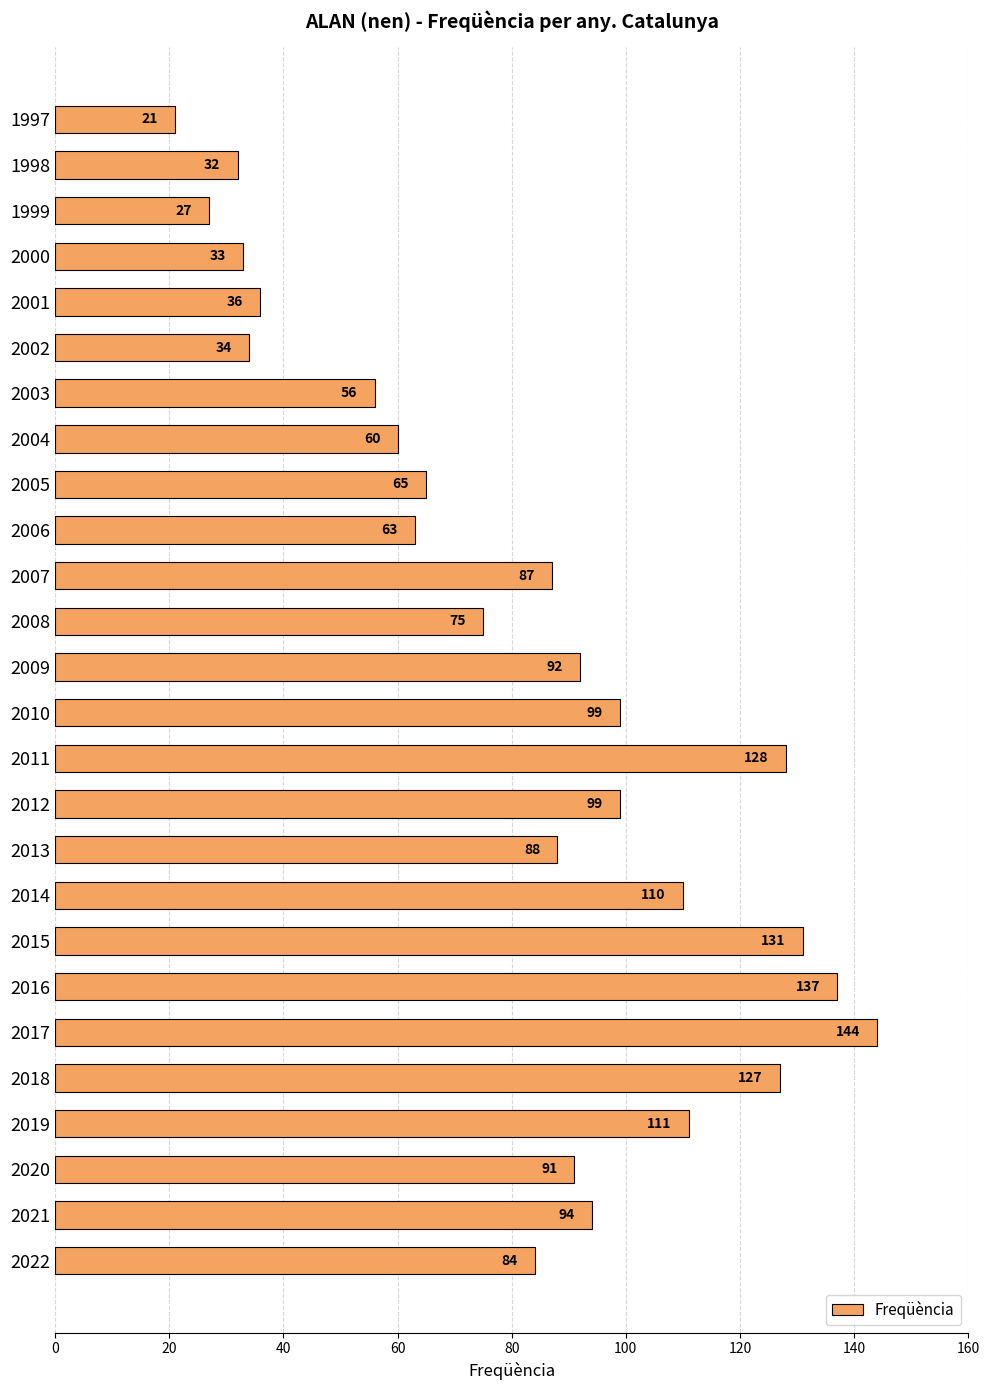

Which category has the highest value across all series?

2017